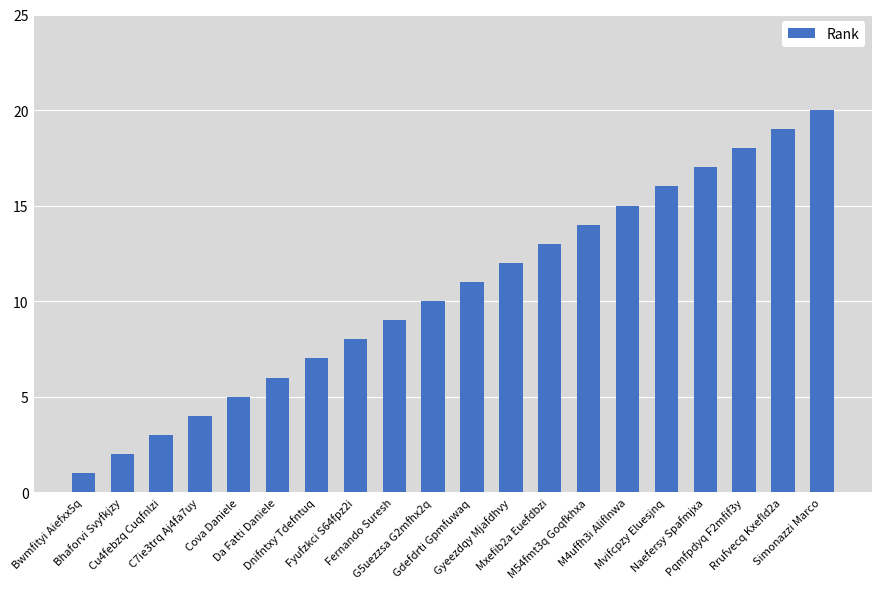

Reading right to left, transcribe all the data shown in this chart.

20	19	18	17	16	15	14	13	12	11	10	9	8	7	6	5	4	3	2	1